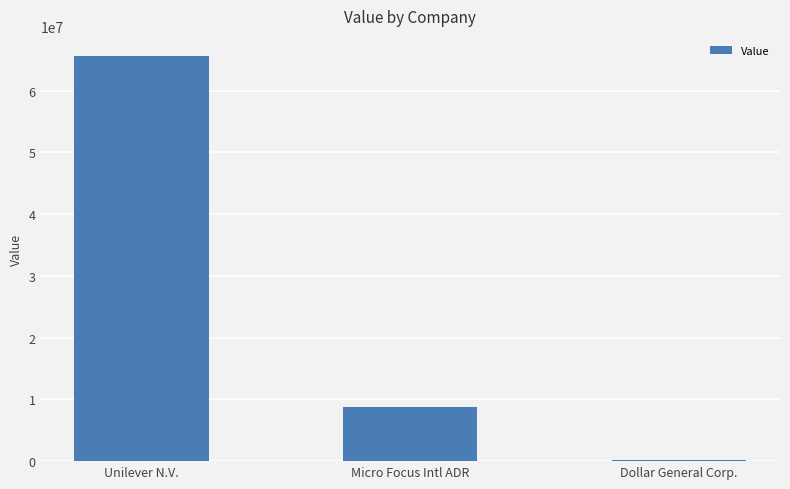

Which category has the highest value across all series?

Unilever N.V.